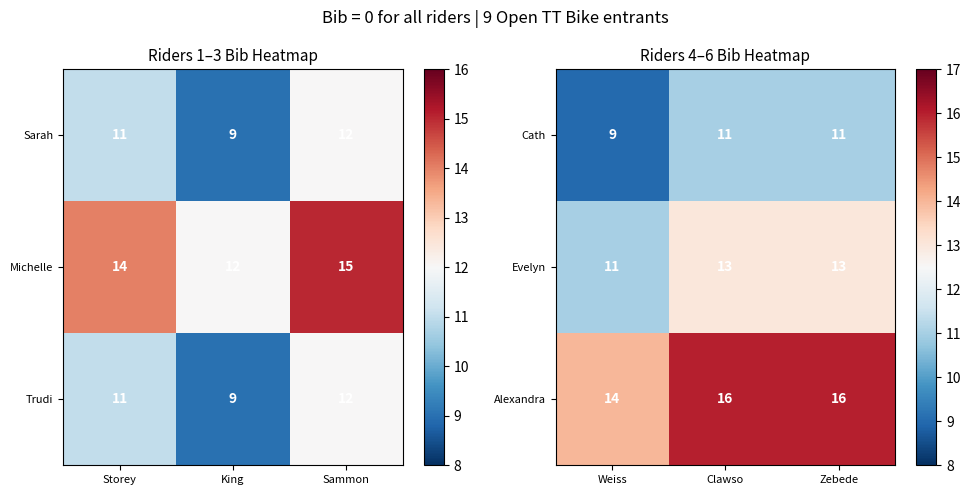

Is it true that Alexandra equals 16 at Zebede?

True